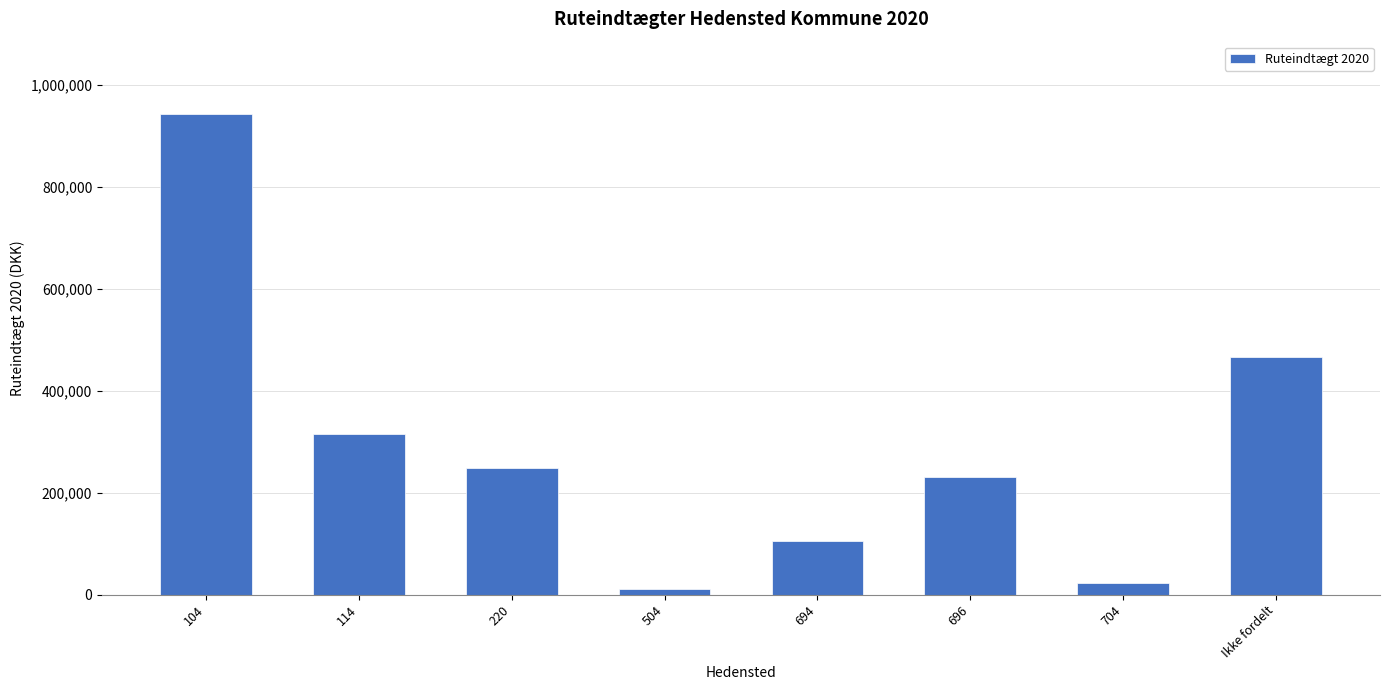

What is the label of the 6th bar from the right?

220